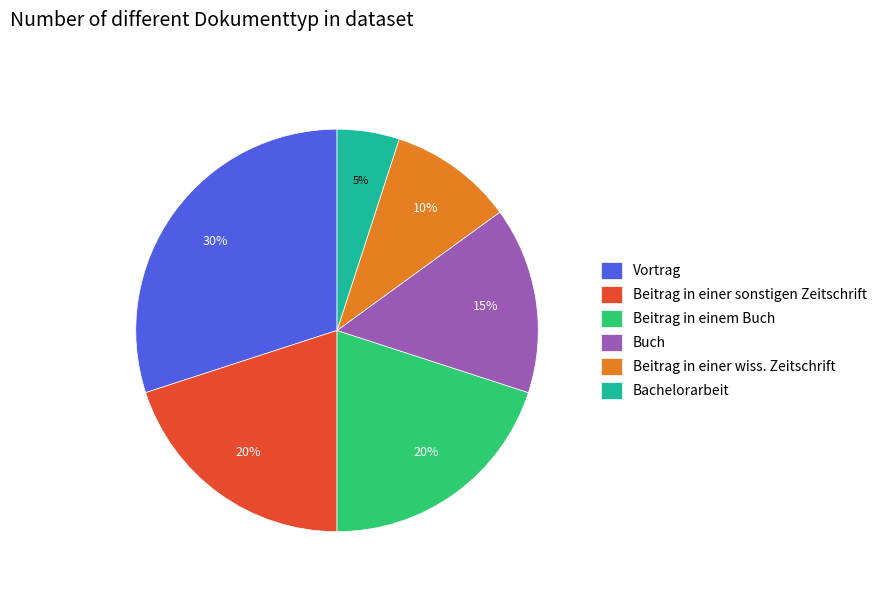

The Vortrag slice represents 42% of the pie. True or false?

False